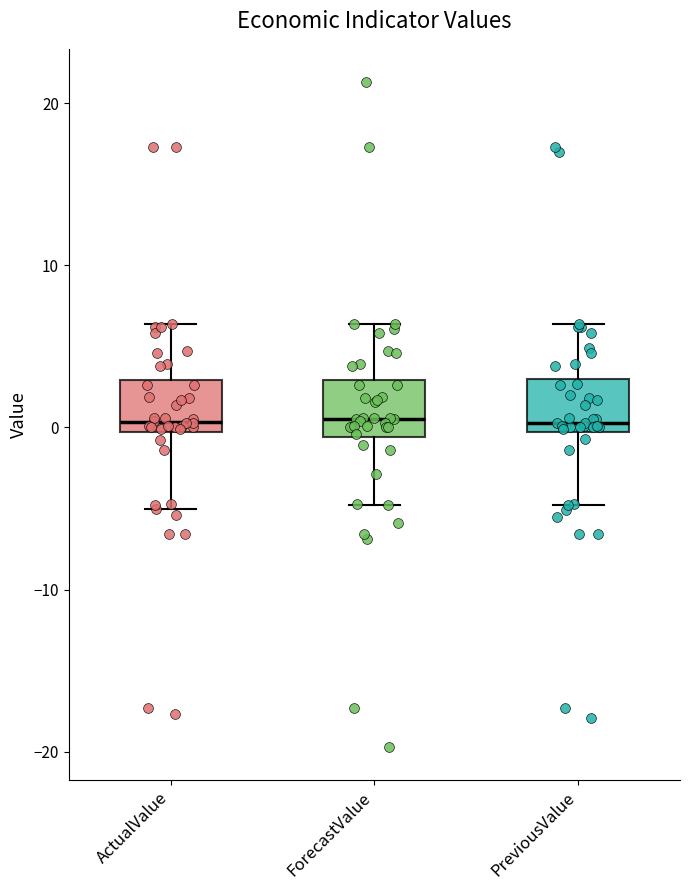

Reading left to right, read every box against the y-axis: the position of its median line, the range the box covers, and the ends of its whiskers. The values are not printed on the chart, so give them approximately, as read against the axis.

ActualValue: median 0 (just above the box's lower edge), box 0 to 3, whiskers -5 to 6
ForecastValue: median 1, box -1 to 3, whiskers -5 to 6
PreviousValue: median 0 (just above the box's lower edge), box 0 to 3, whiskers -5 to 6